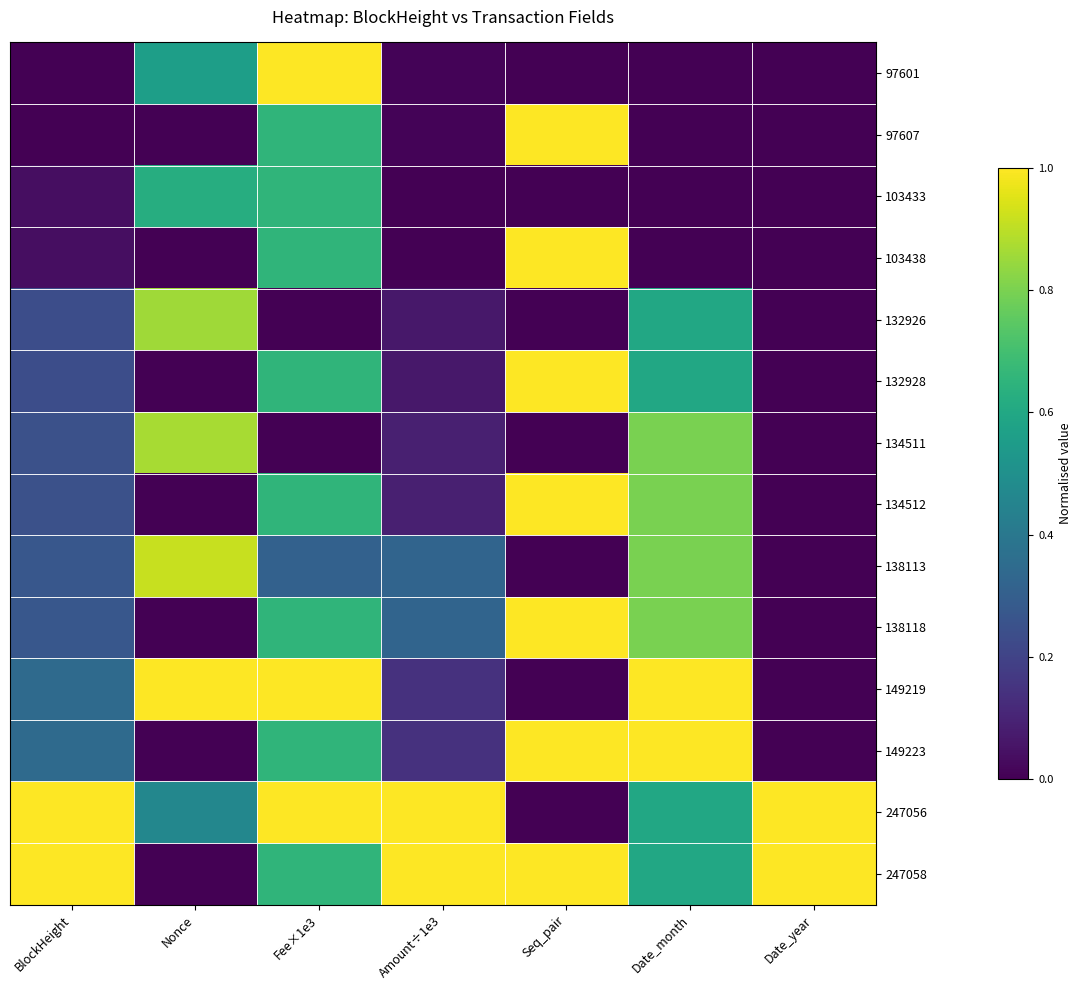

What is the difference between the highest and lowest values at BlockHeight?

1.0